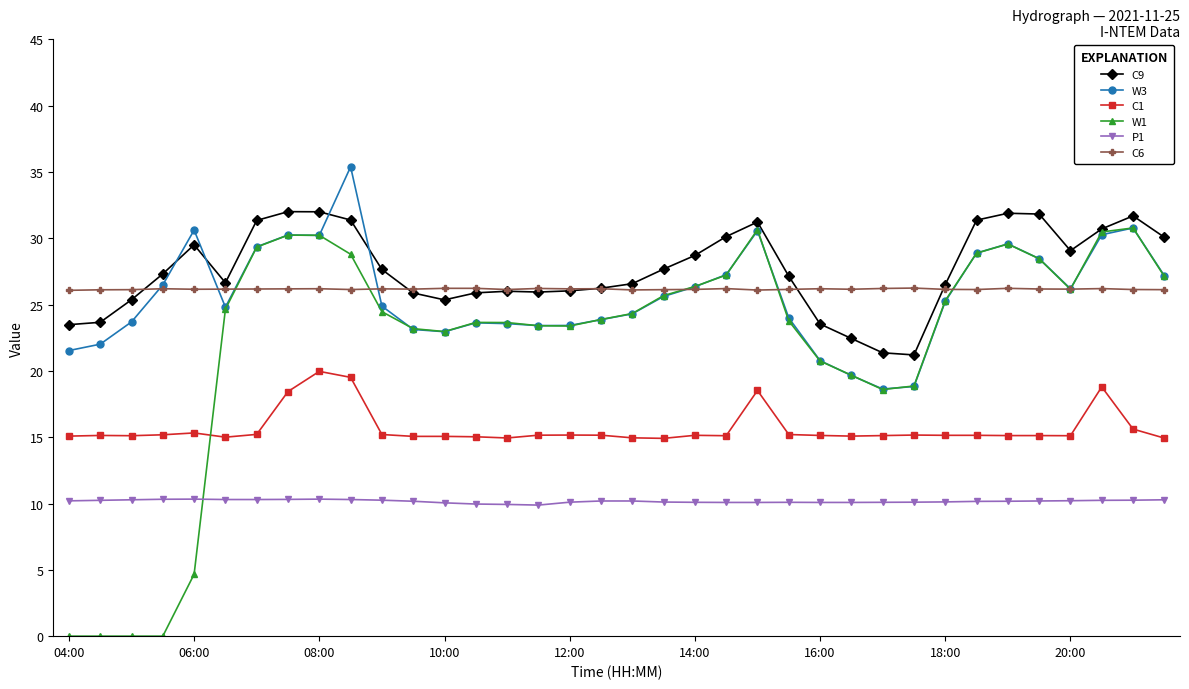

At how many categories does at least one series exceed 9?

36